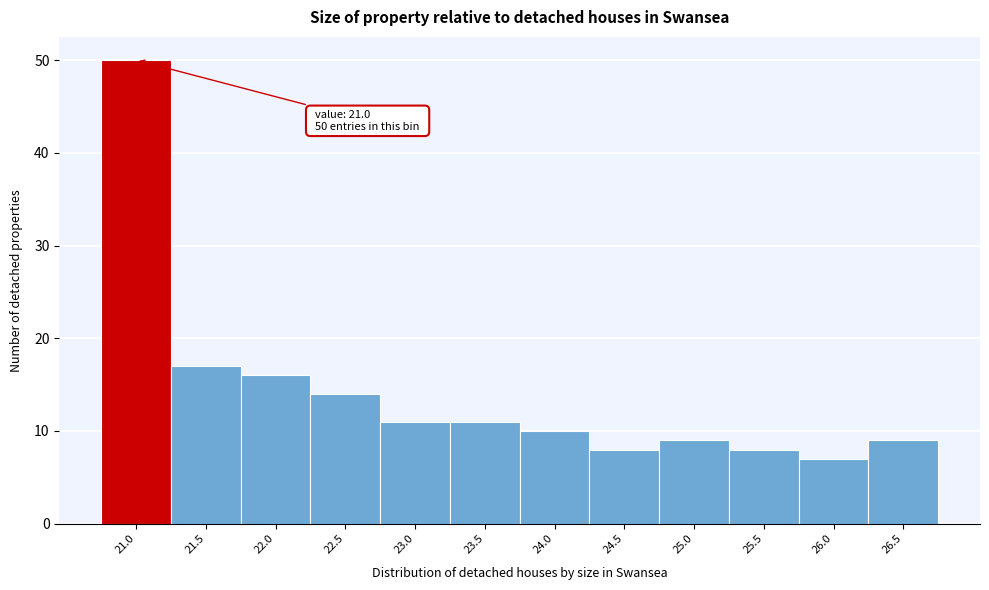

Reading left to right, list all the values displayed in this chart.

21.0=50	21.5=17	22.0=16	22.5=14	23.0=11	23.5=11	24.0=10	24.5=8	25.0=9	25.5=8	26.0=7	26.5=9